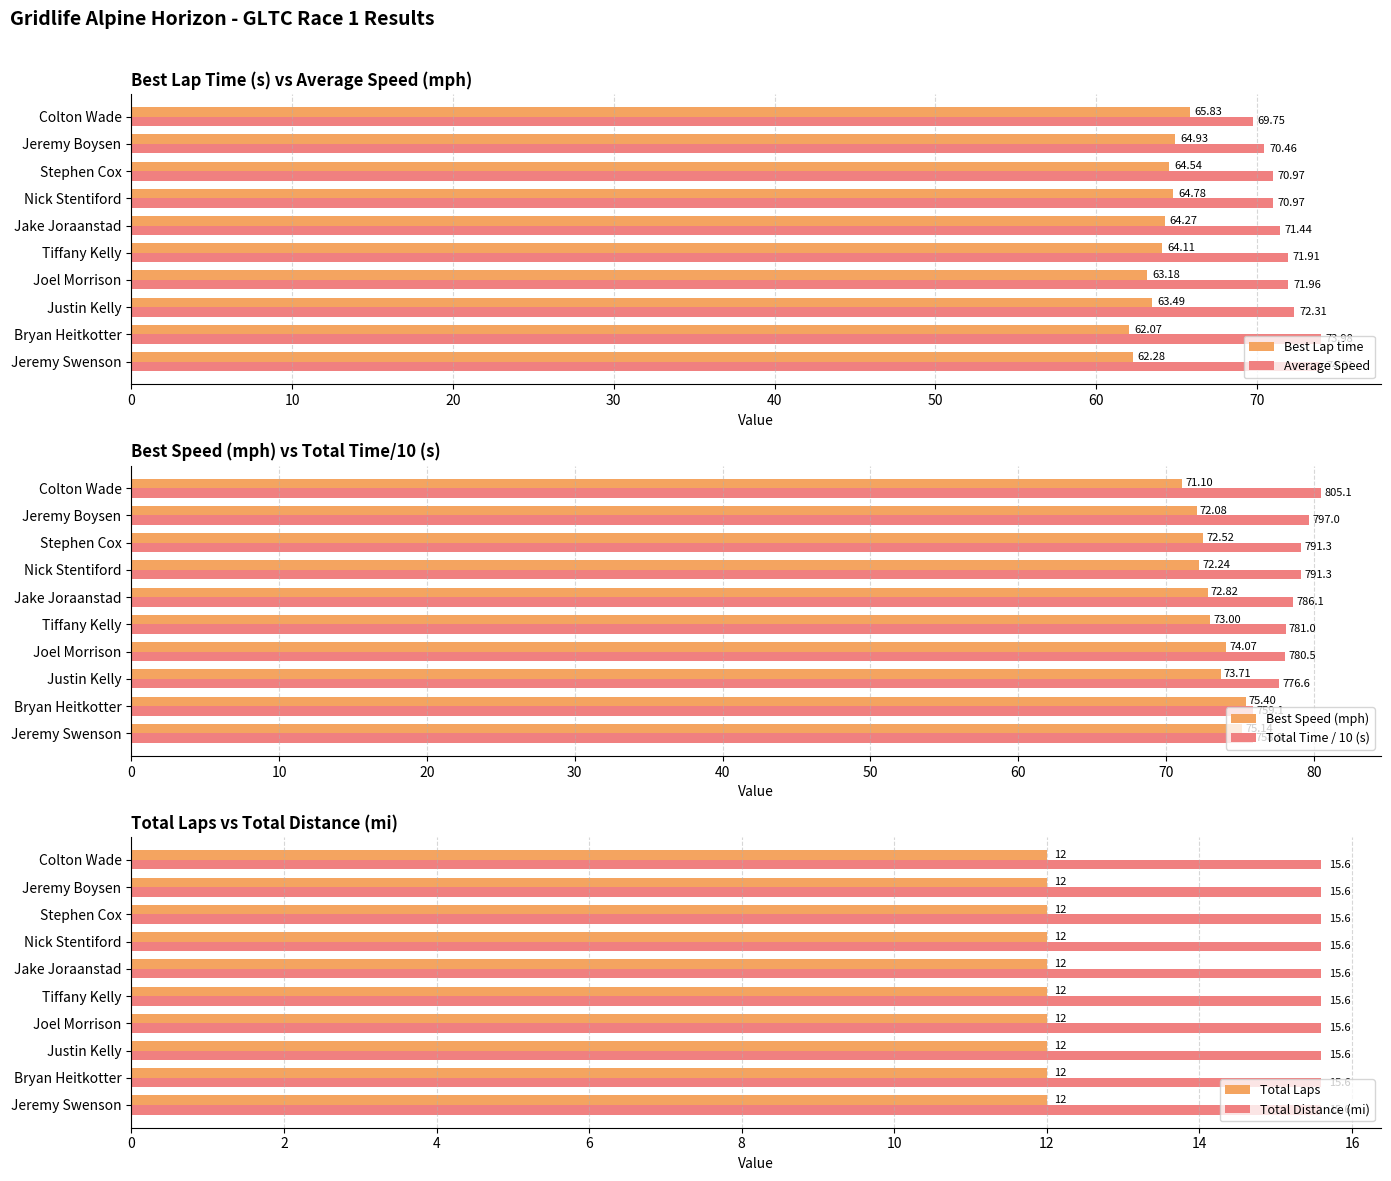

How many values in the Best Lap time series exceed 64?

6